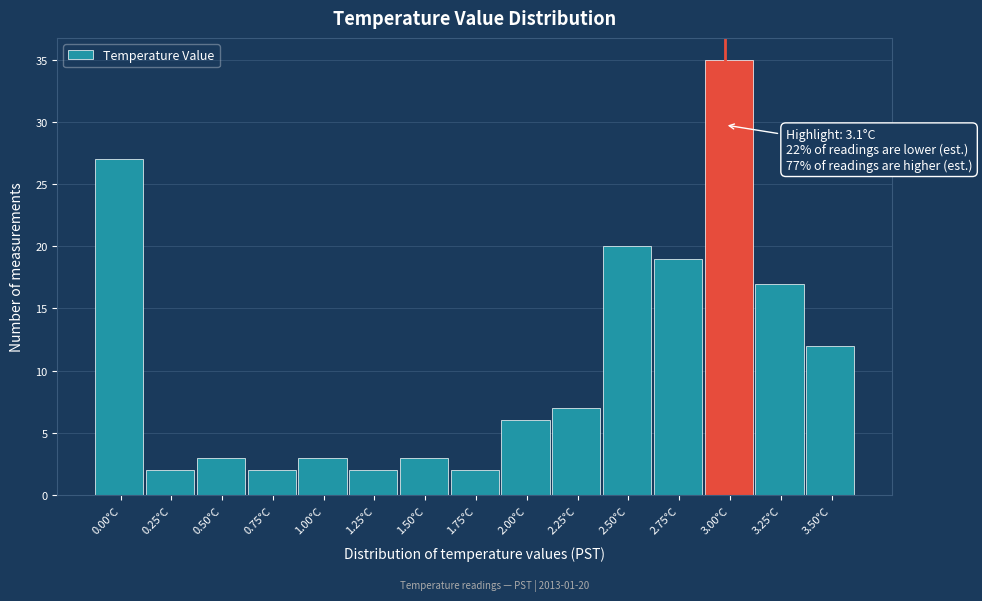

Reading left to right, transcribe all the data shown in this chart.

0.00°C=27	0.25°C=2	0.50°C=3	0.75°C=2	1.00°C=3	1.25°C=2	1.50°C=3	1.75°C=2	2.00°C=6	2.25°C=7	2.50°C=20	2.75°C=19	3.00°C=35	3.25°C=17	3.50°C=12